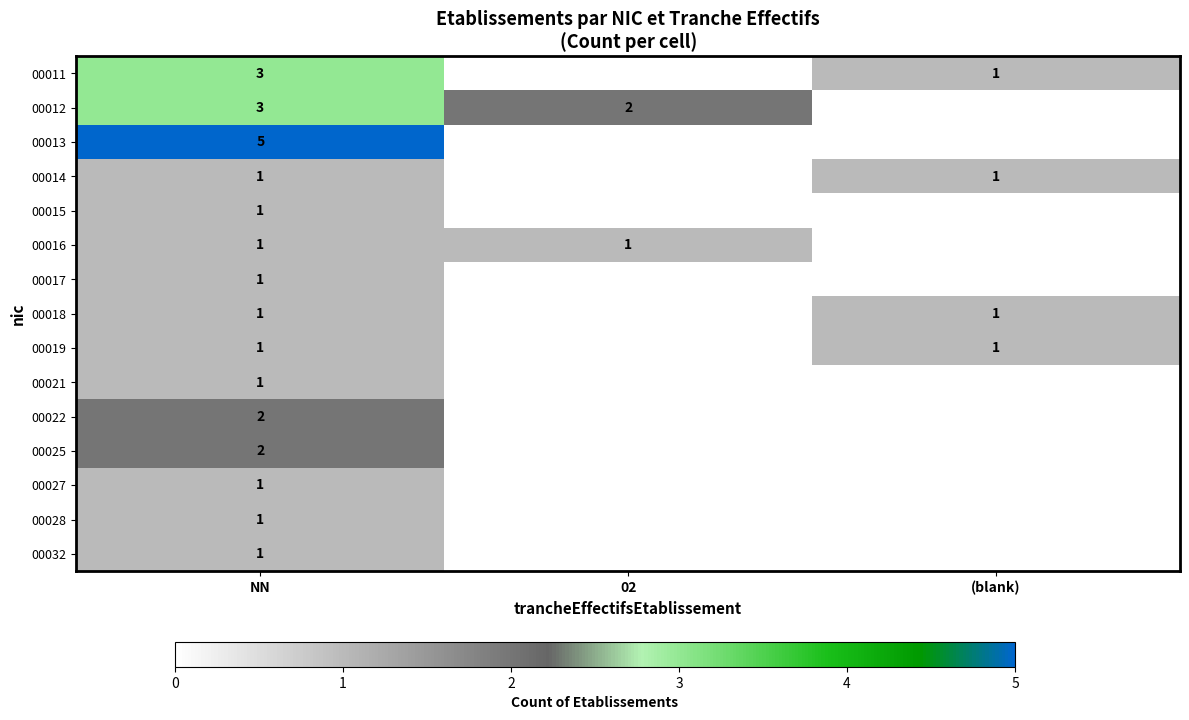

True or false: 00019 has a value of 1 at NN.

True